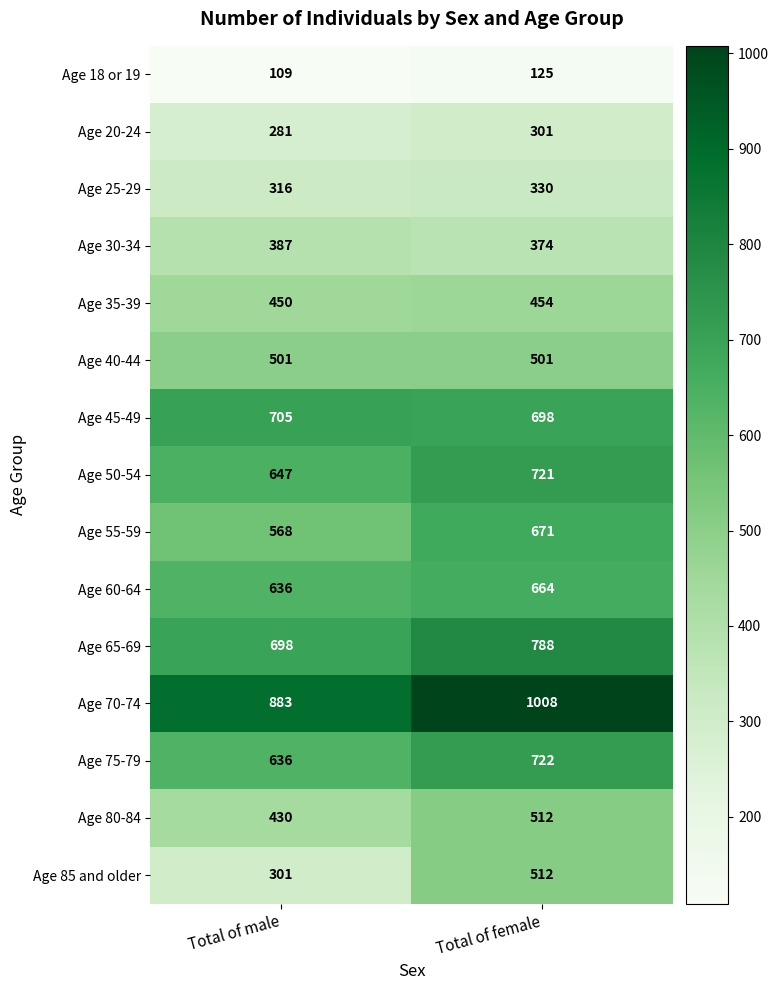

Reading left to right, extract all data points from this chart.

Age 18 or 19: 109	125
Age 20-24: 281	301
Age 25-29: 316	330
Age 30-34: 387	374
Age 35-39: 450	454
Age 40-44: 501	501
Age 45-49: 705	698
Age 50-54: 647	721
Age 55-59: 568	671
Age 60-64: 636	664
Age 65-69: 698	788
Age 70-74: 883	1008
Age 75-79: 636	722
Age 80-84: 430	512
Age 85 and older: 301	512